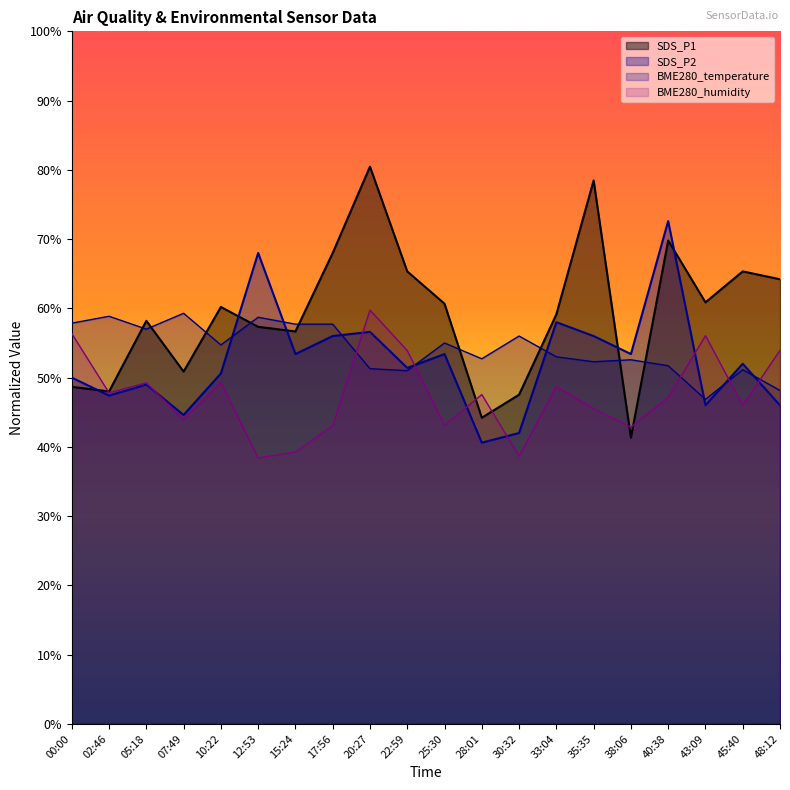

At which label does BME280_temperature reach its peak?

07:49